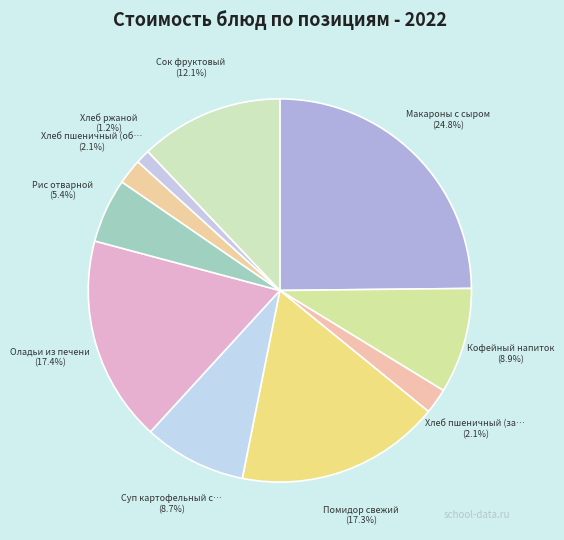

To the nearest percent, what is the difference between the largest and smallest slice percentages?

24%